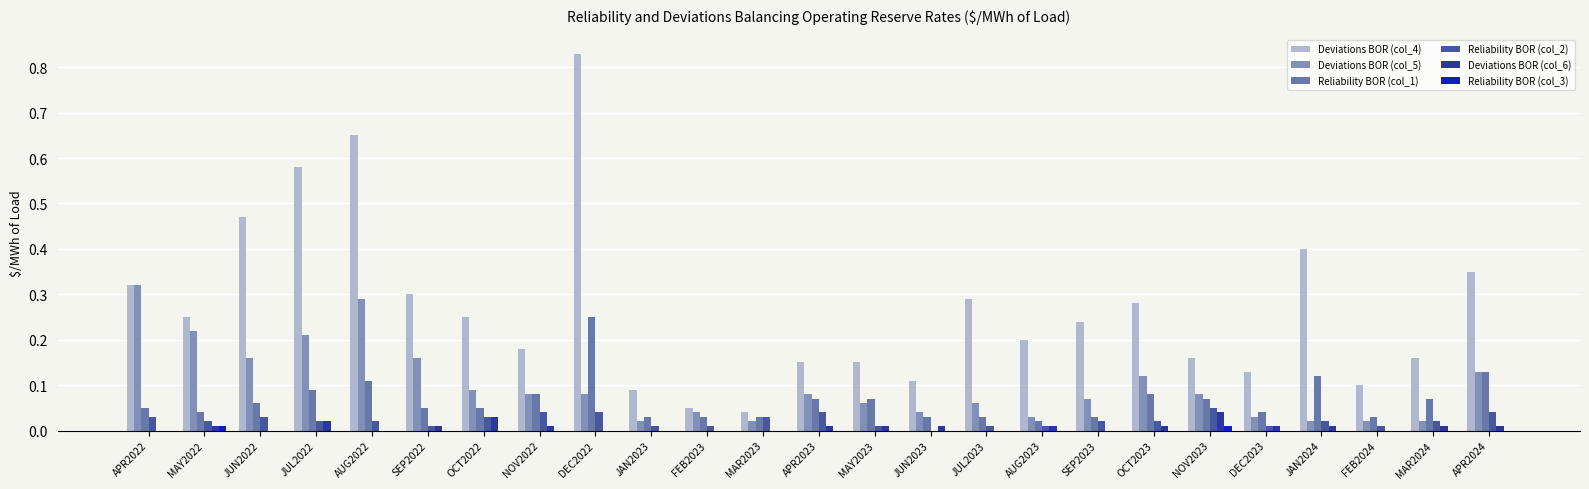

Is it true that Deviations BOR (col_6) equals 0.0 at SEP2022?

True